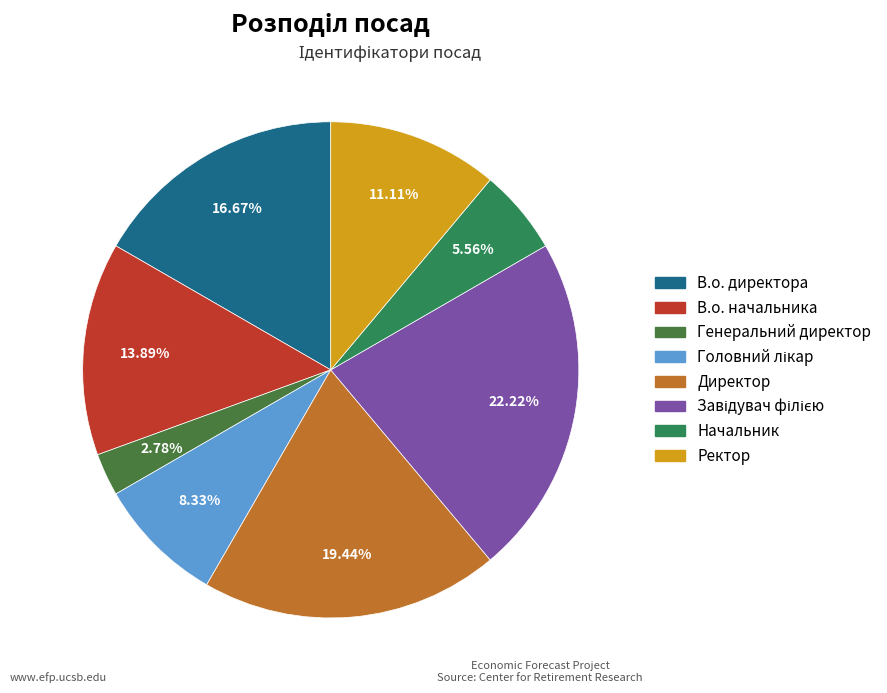

What is the largest slice in the pie chart?

Завідувач філією